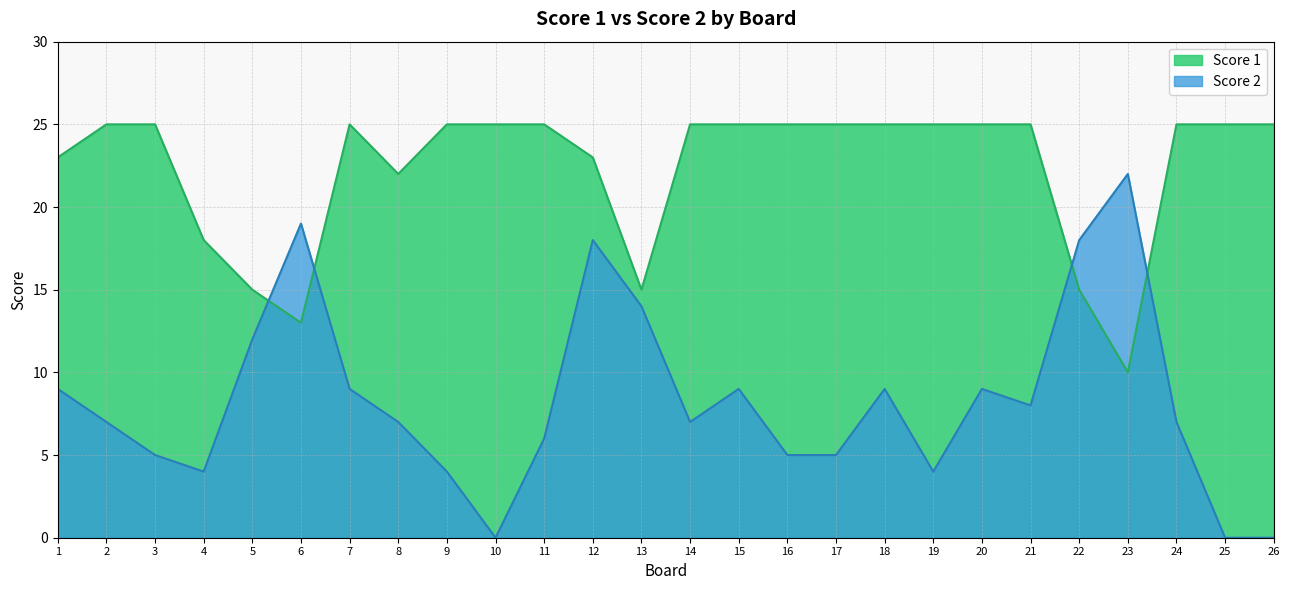

Does the chart have visible grid lines?

Yes